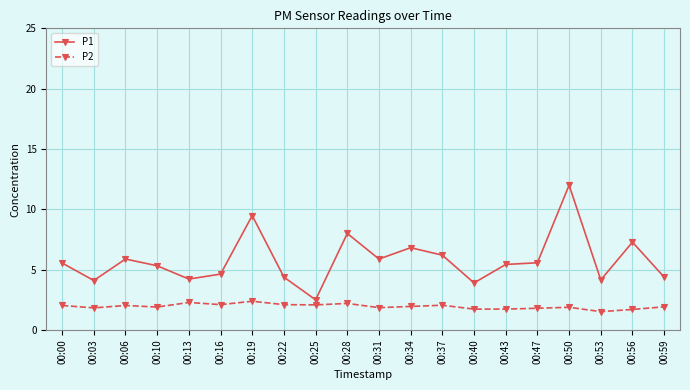

True or false: P1 and P2 intersect in this chart.

False